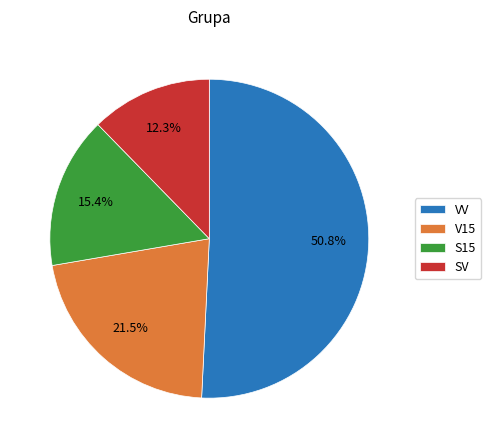

Which has a higher value, SV or VV?

VV